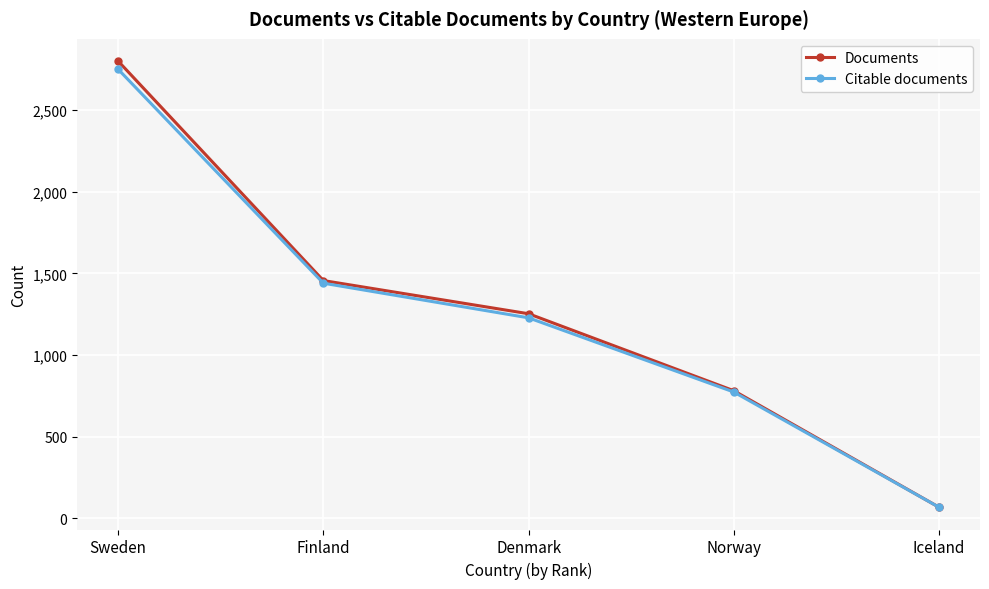

True or false: Citable documents has a value of 69 at Iceland.

True